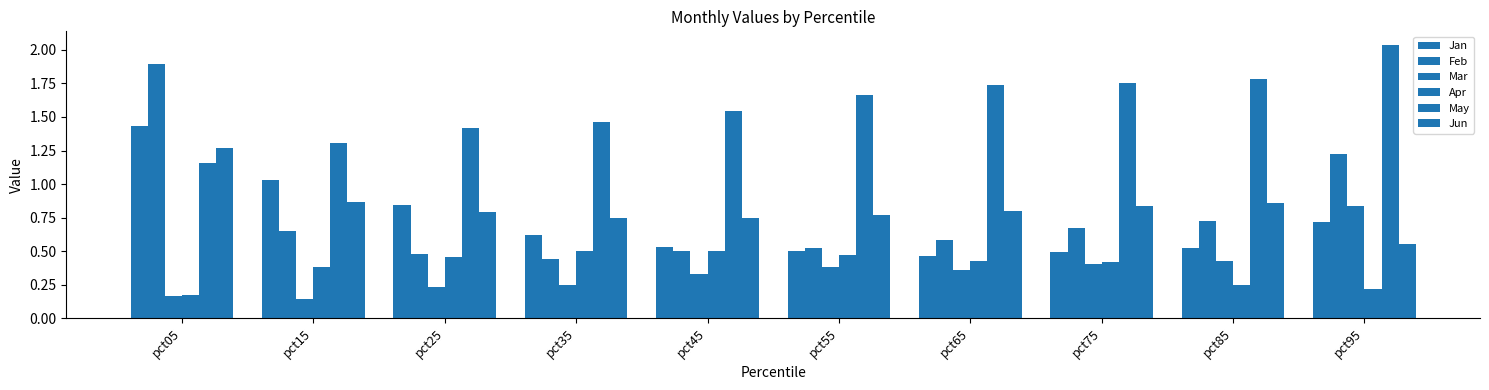

Count the number of data series in this chart.

6